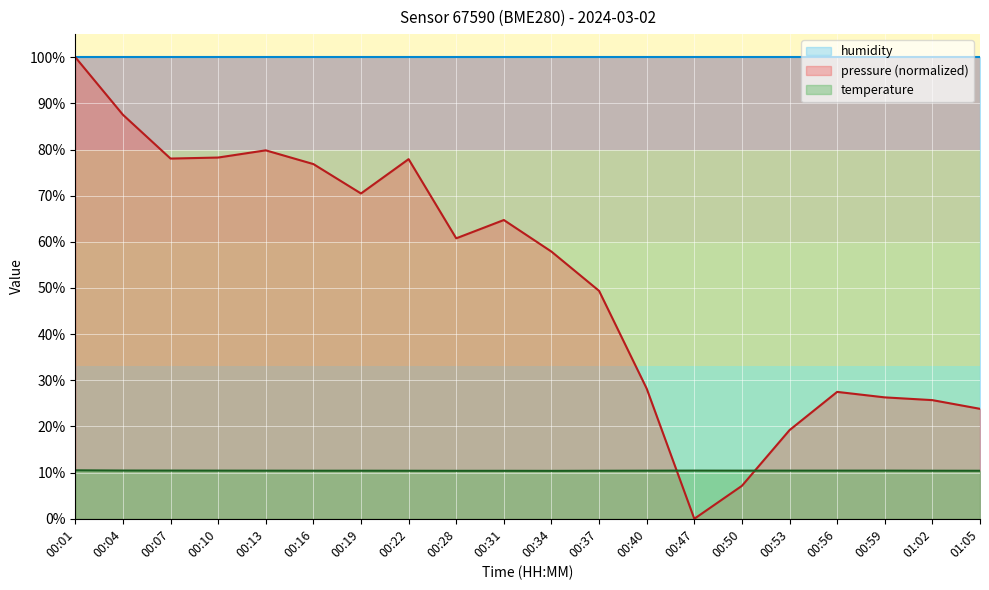

What is the highest value of the pressure series?

100.0